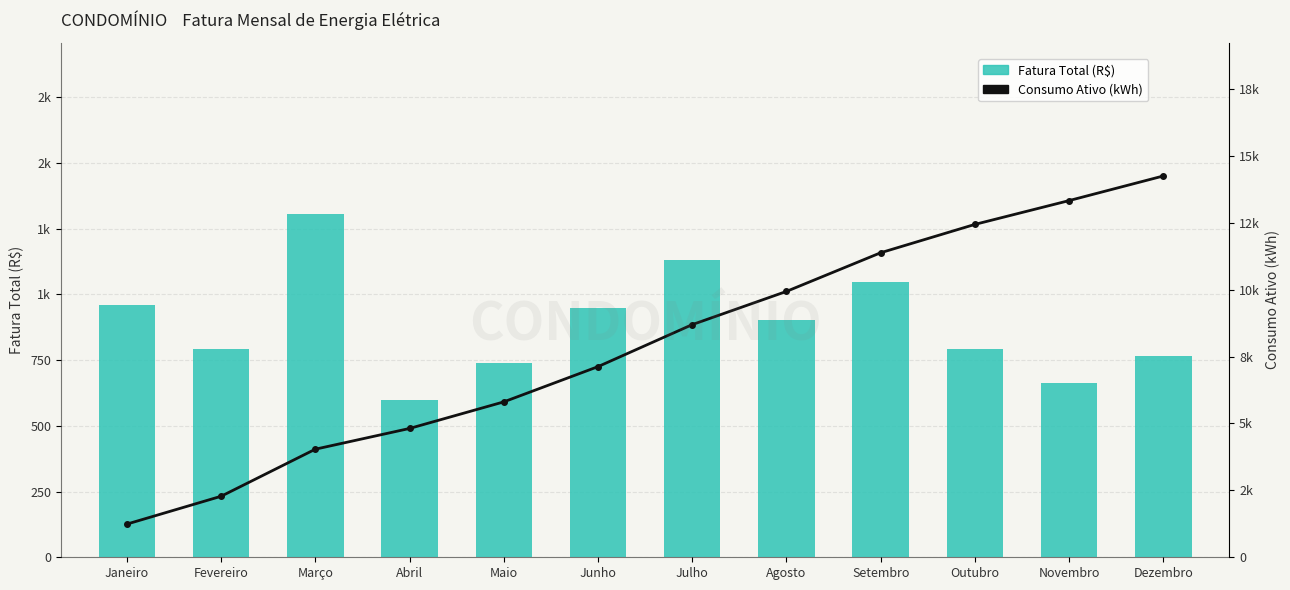

What is the total value across all series at Janeiro?

2199.7